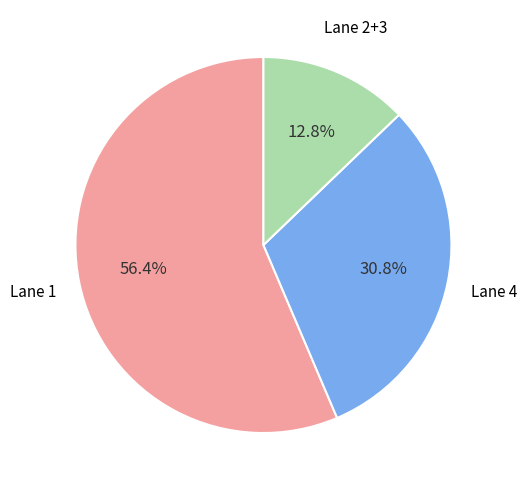

Does any single category account for the majority?

Yes